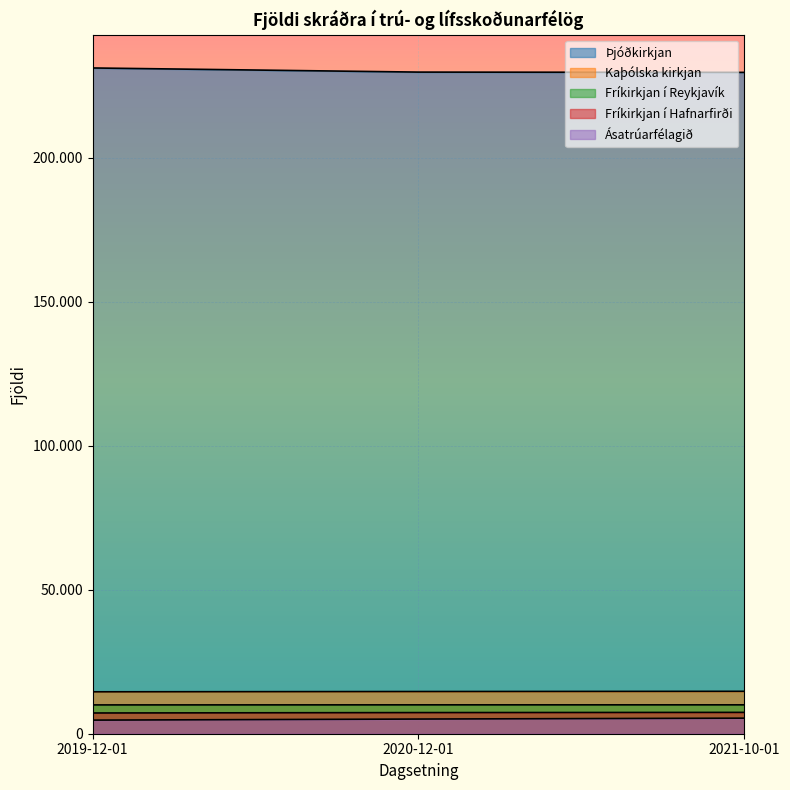

Which category has the lowest value in the Ásatrúarfélagið series?

2019-12-01